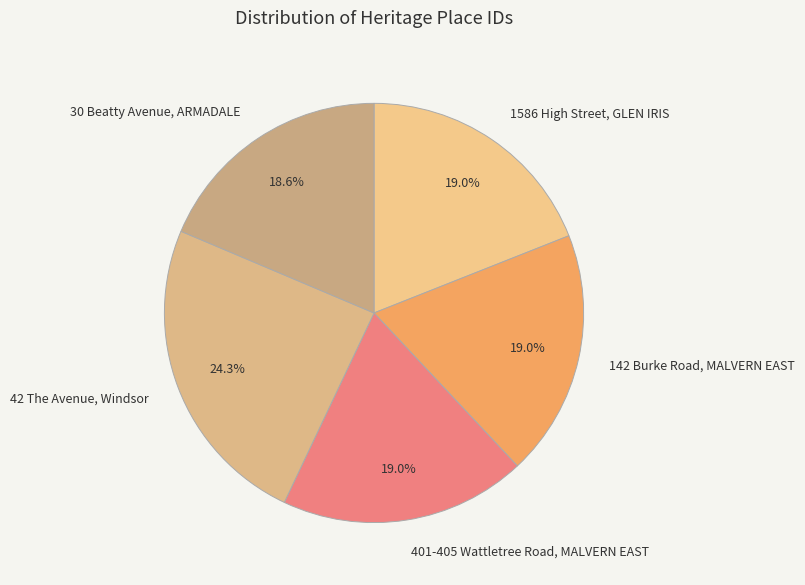

To the nearest percent, what percentage of the pie is 42 The Avenue, Windsor?

24%